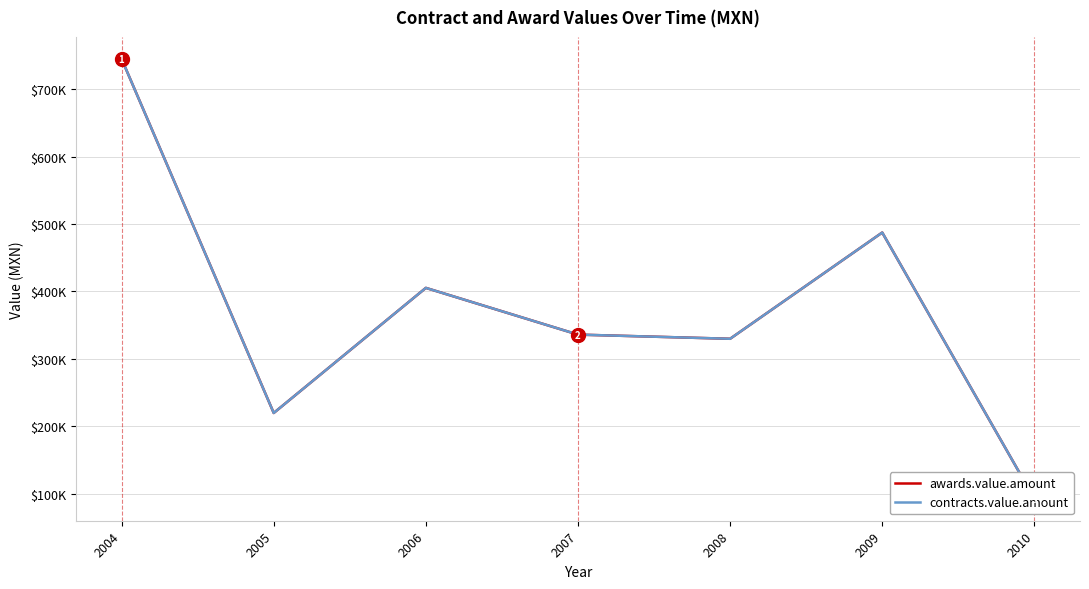

How many lines are shown in the chart?

2